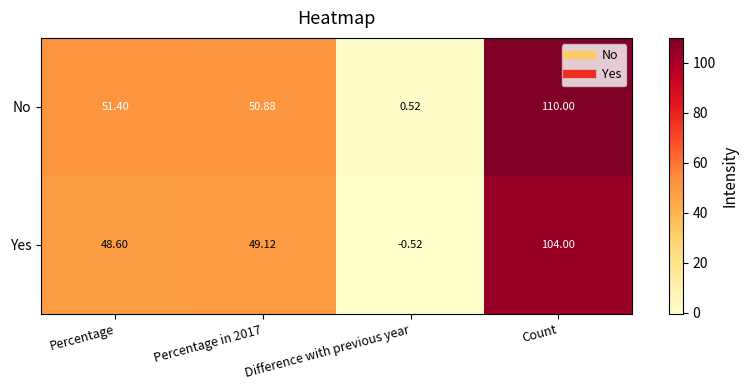

Which series changed the most between Percentage in 2017 and Count?

No